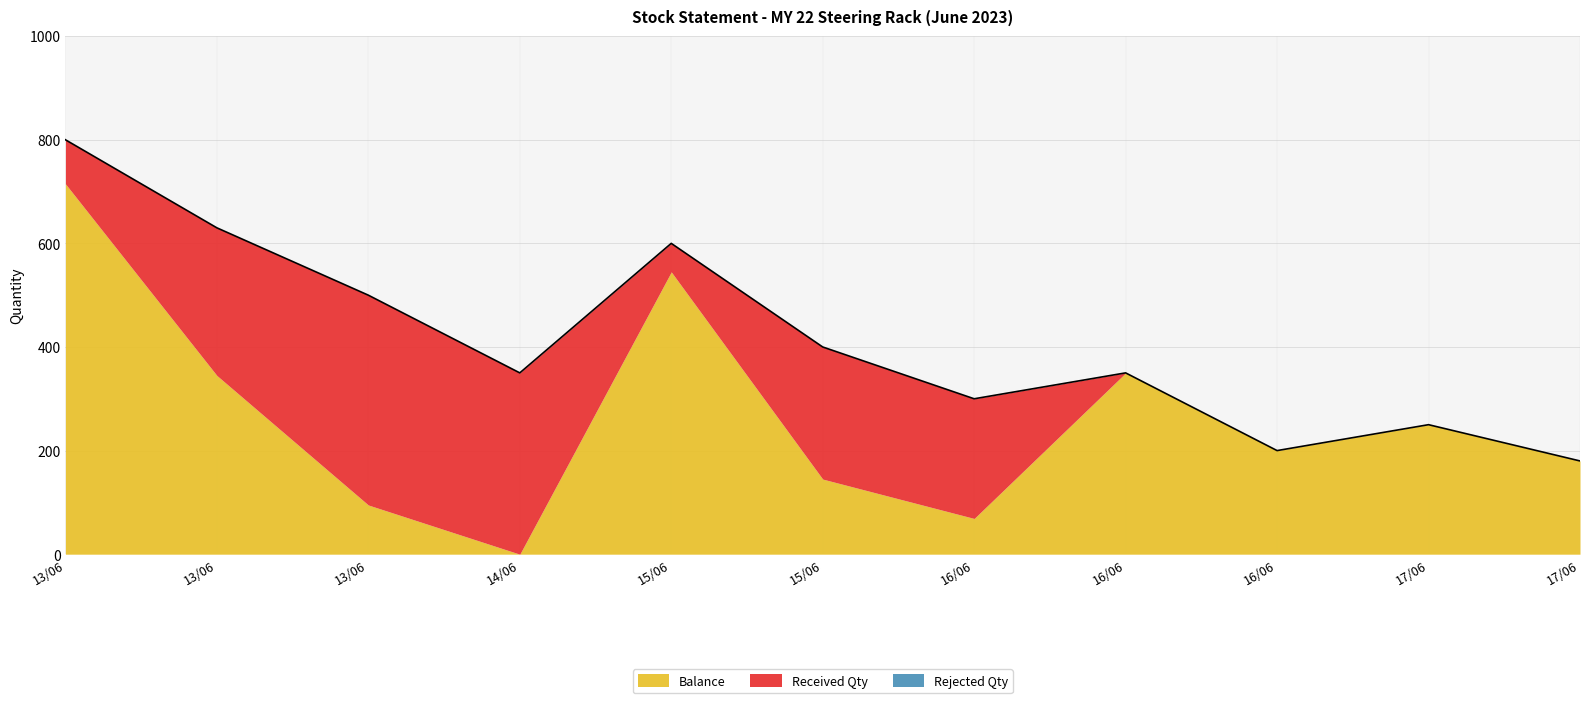

True or false: Rejected Qty has a value of 0 at 15/06.

True